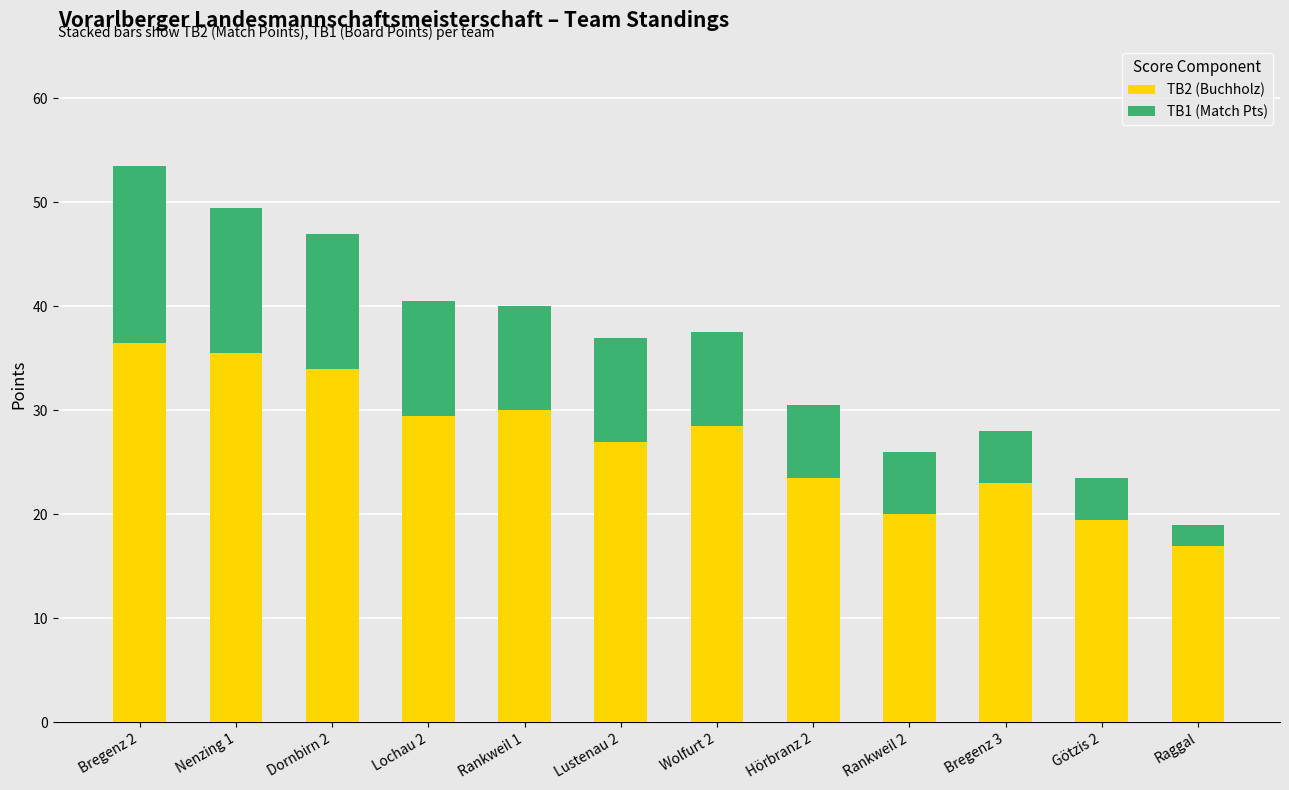

How many bars are there in total?

12